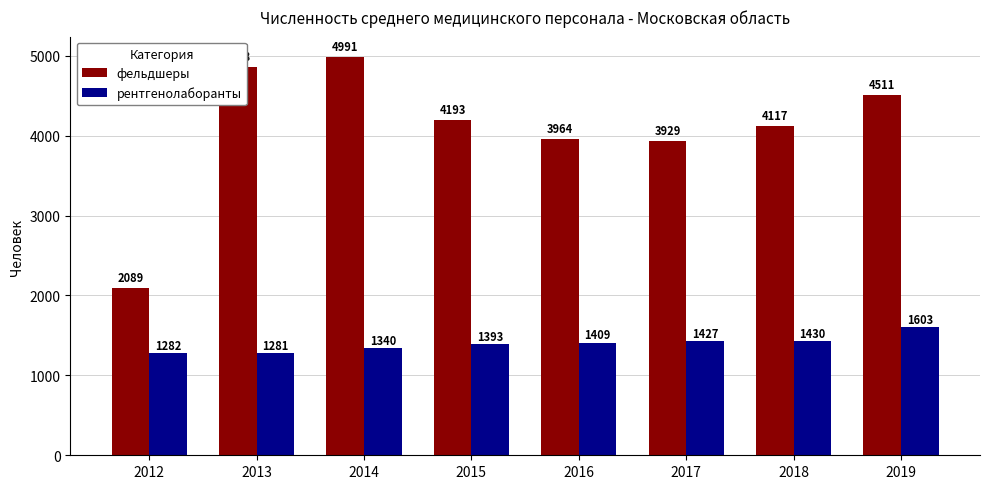

Which series has the widest spread of values?

фельдшеры